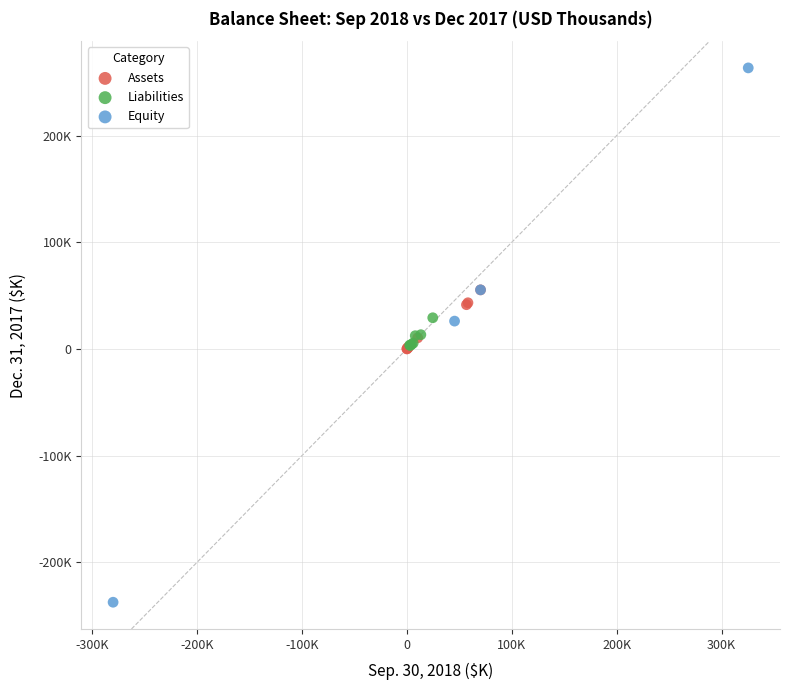

Which series contains the lowest Y value?

Equity